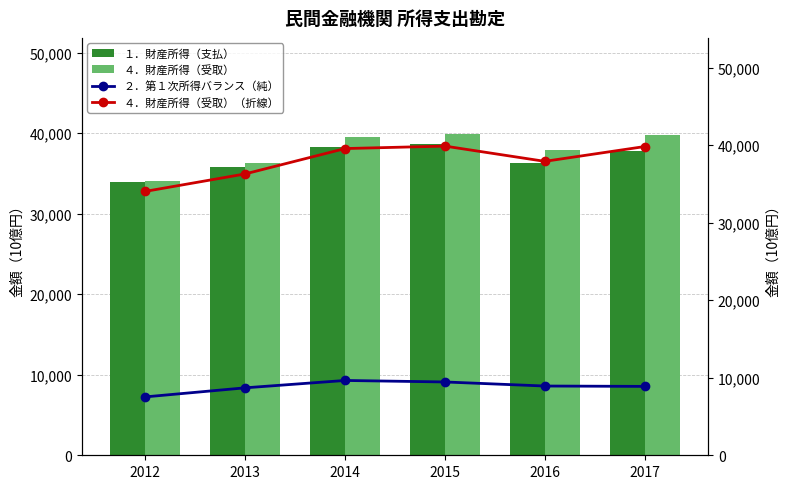

What is the maximum value shown in the chart?

39885.0